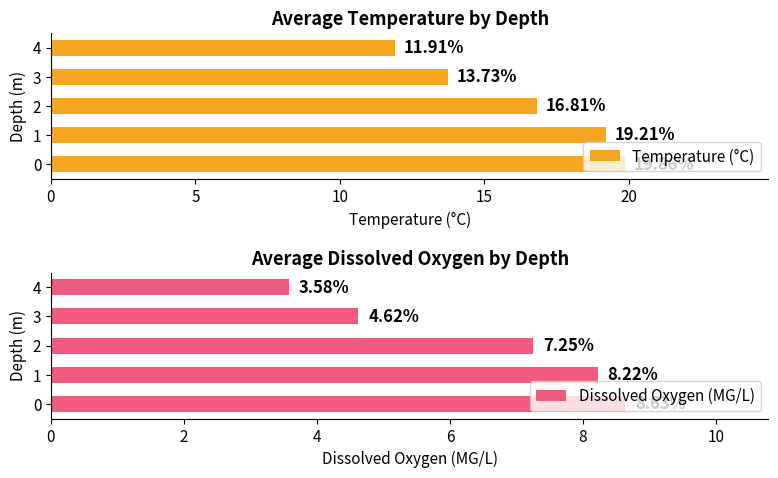

Reading left to right, transcribe all the data shown in this chart.

Temperature (°C): 19.9	19.2	16.8	13.7	11.9
Dissolved Oxygen (MG/L): 8.6	8.2	7.2	4.6	3.6